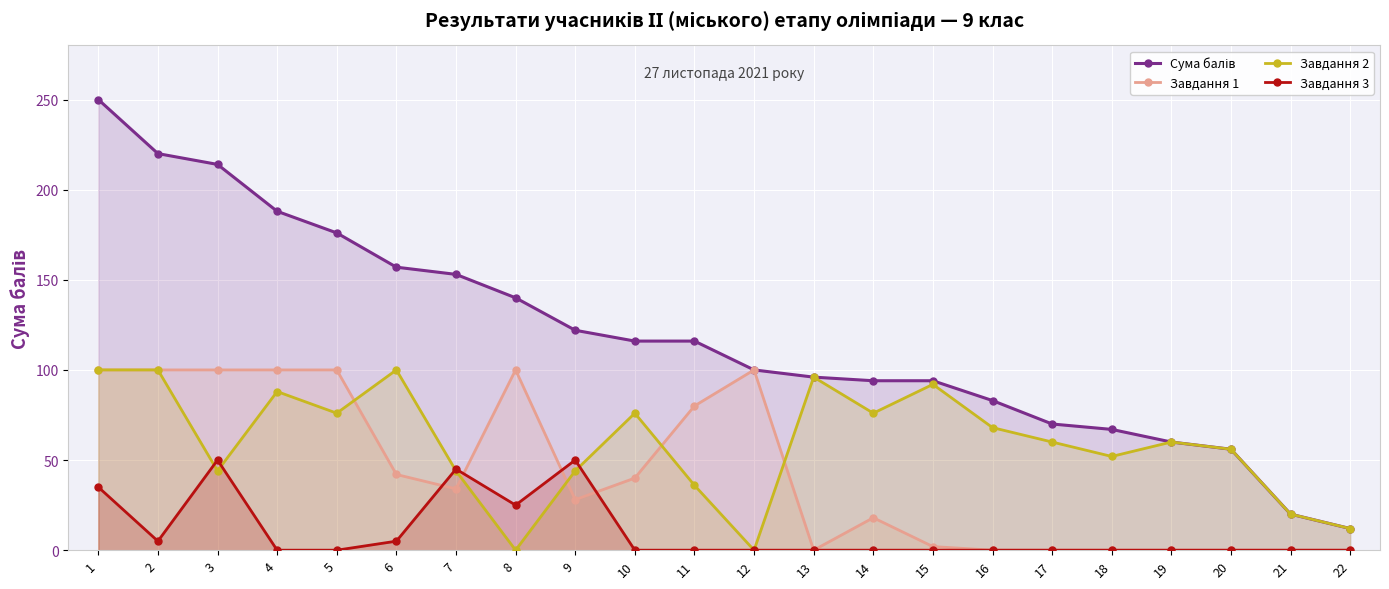

At how many categories does at least one series exceed 246?

1